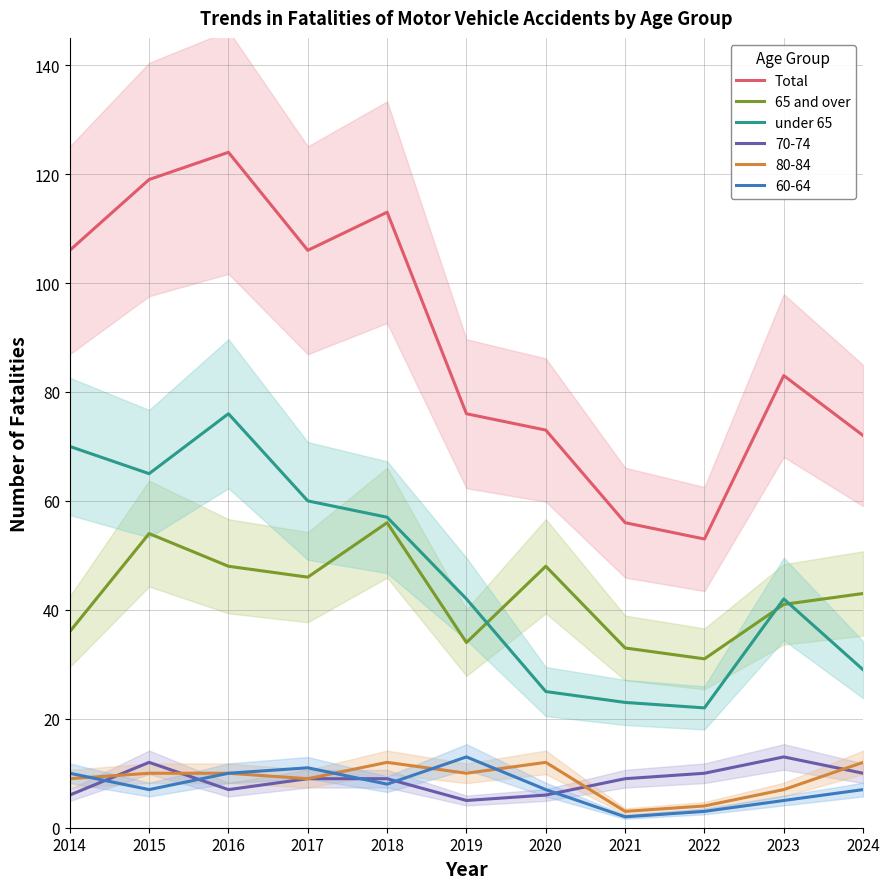

Where is the first local maximum for 65 and over?

2015